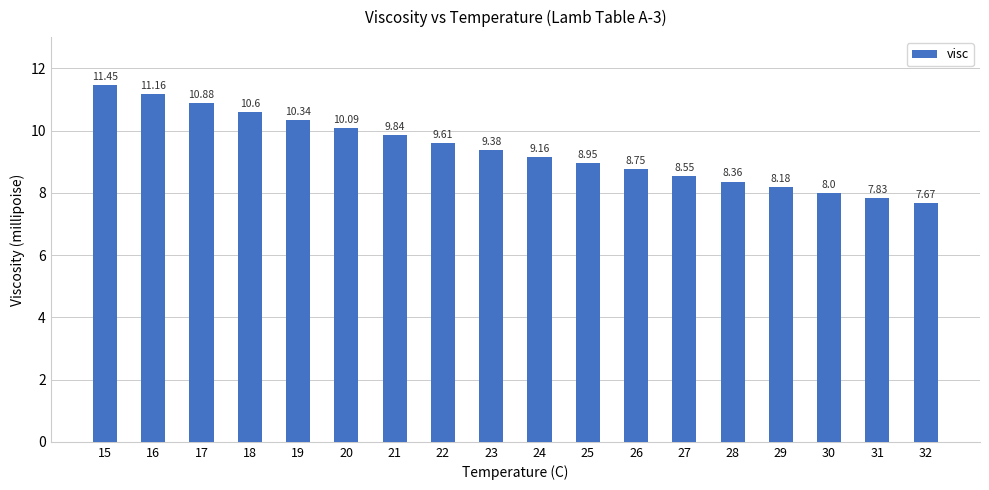

What is the difference between the maximum and minimum values?

3.8